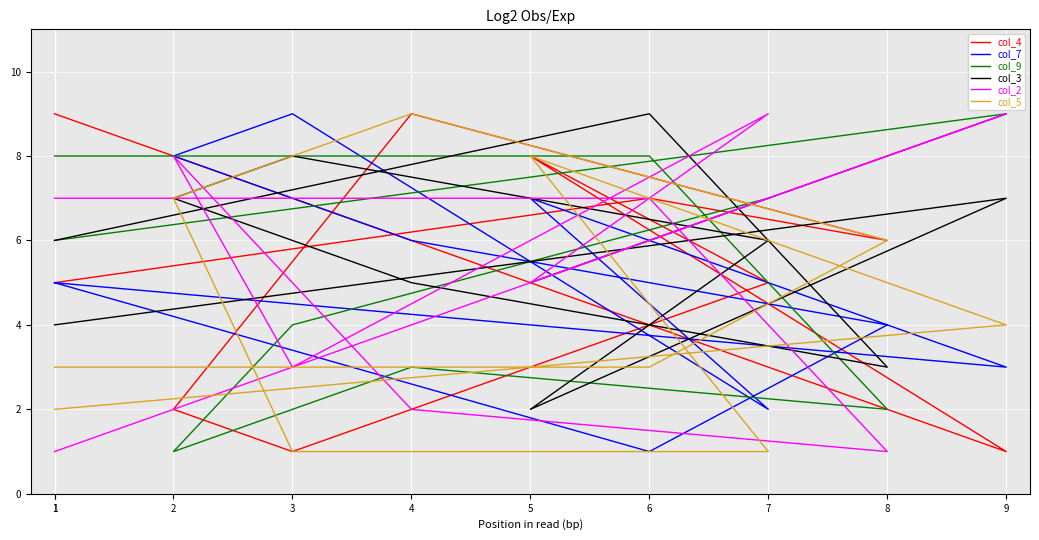

What is the minimum value for col_2?

1